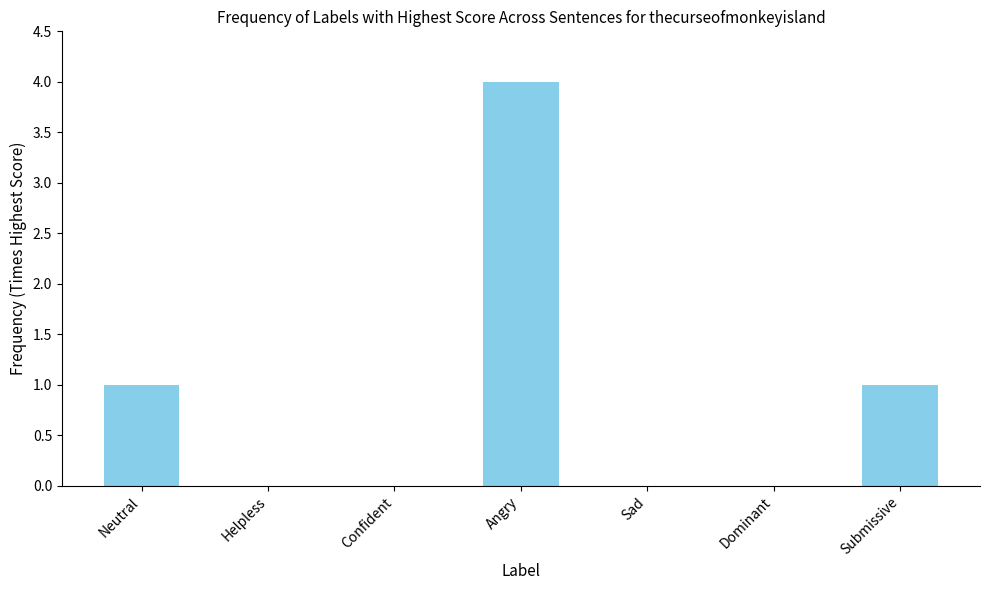

The chart shows a value of 1 at Helpless. True or false?

False